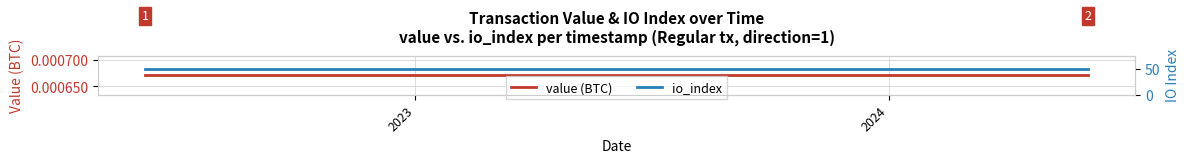

At which label is io_index closest to 50?

2023